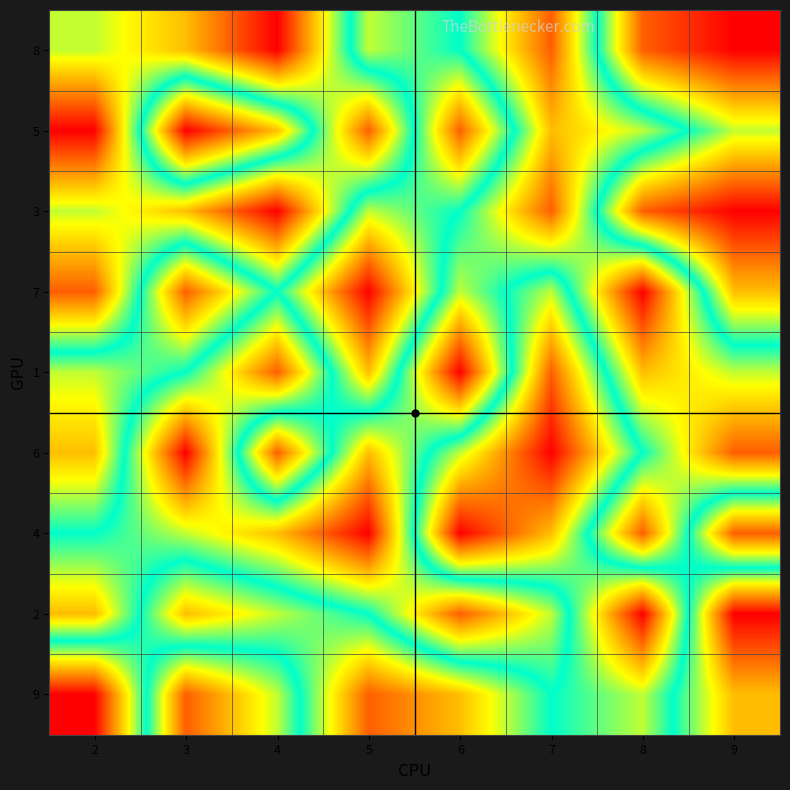

Reading left to right, list all the values displayed in this chart.

8: 2=6	3=7	4=9	5=4	6=5	7=8	8=2	9=1
5: 2=9	3=1	4=3	5=8	6=2	7=7	8=6	9=4
3: 2=6	3=7	4=9	5=4	6=5	7=8	8=2	9=1
7: 2=8	3=2	4=5	5=1	6=6	7=4	8=9	9=3
1: 2=4	3=5	4=8	5=3	6=9	7=2	8=7	9=6
6: 2=3	3=9	4=2	5=7	6=4	7=1	8=5	9=8
4: 2=5	3=6	4=7	5=9	6=1	7=3	8=8	9=2
2: 2=7	3=3	4=4	5=5	6=8	7=6	8=1	9=9
9: 2=1	3=8	4=6	5=2	6=3	7=5	8=4	9=7